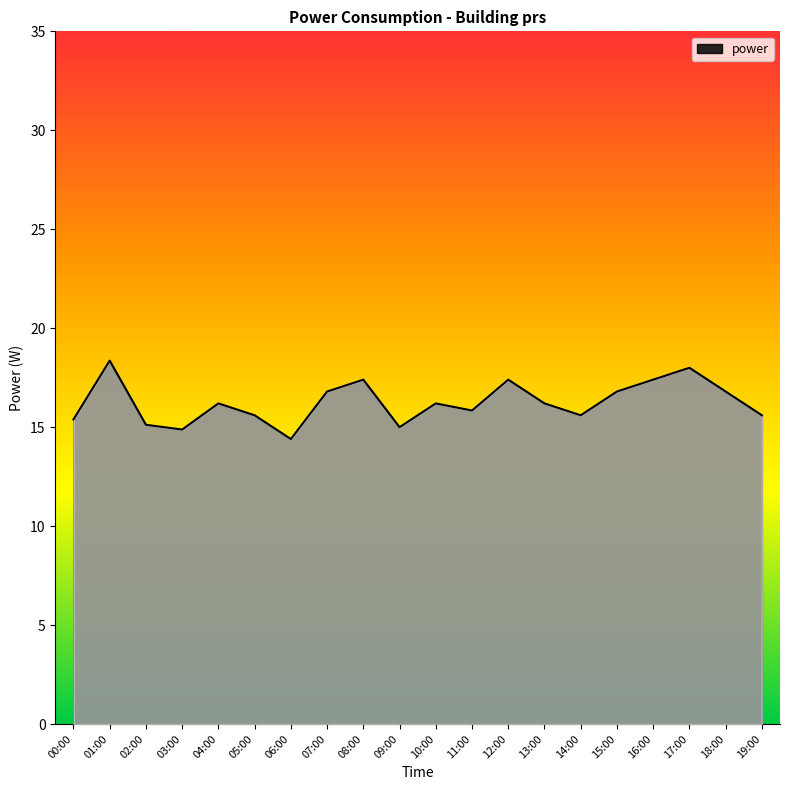

How many categories are shown in the chart?

20